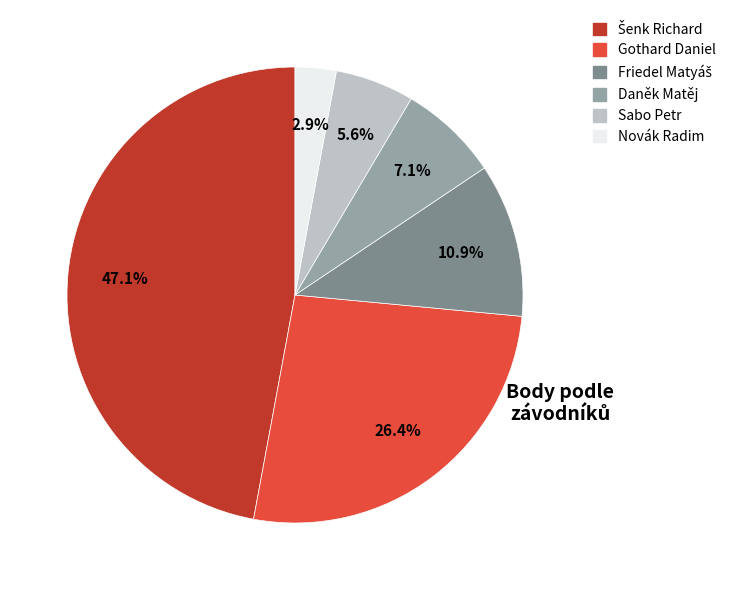

Count the number of slices in the pie.

6